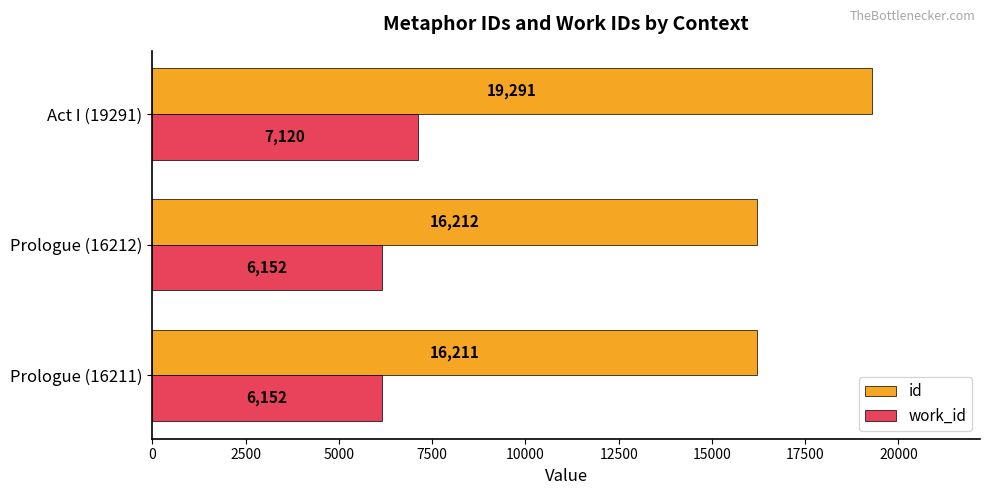

The value of id at Prologue (16212) is 26338. True or false?

False